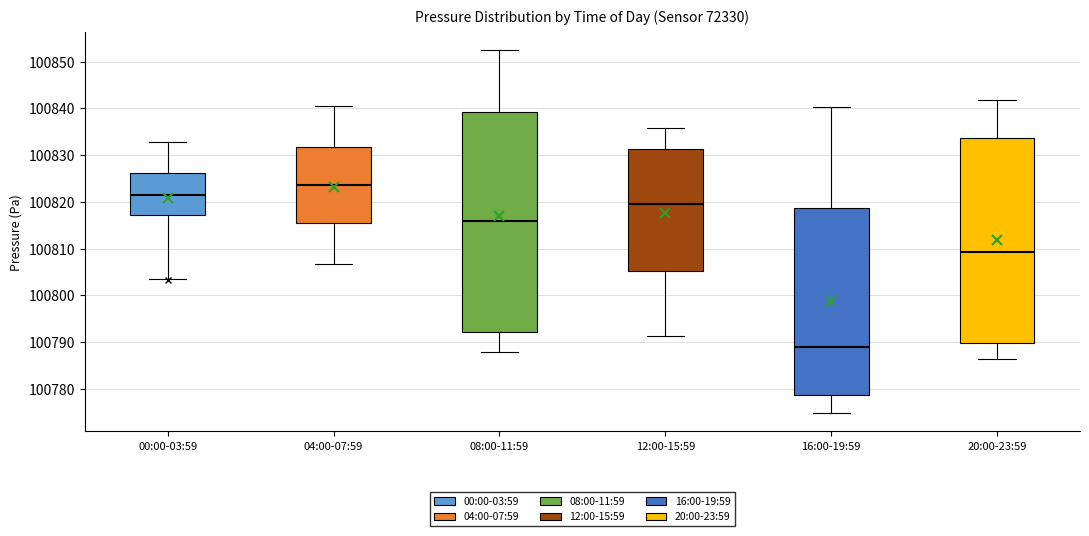

Which box has the highest median line?

04:00-07:59